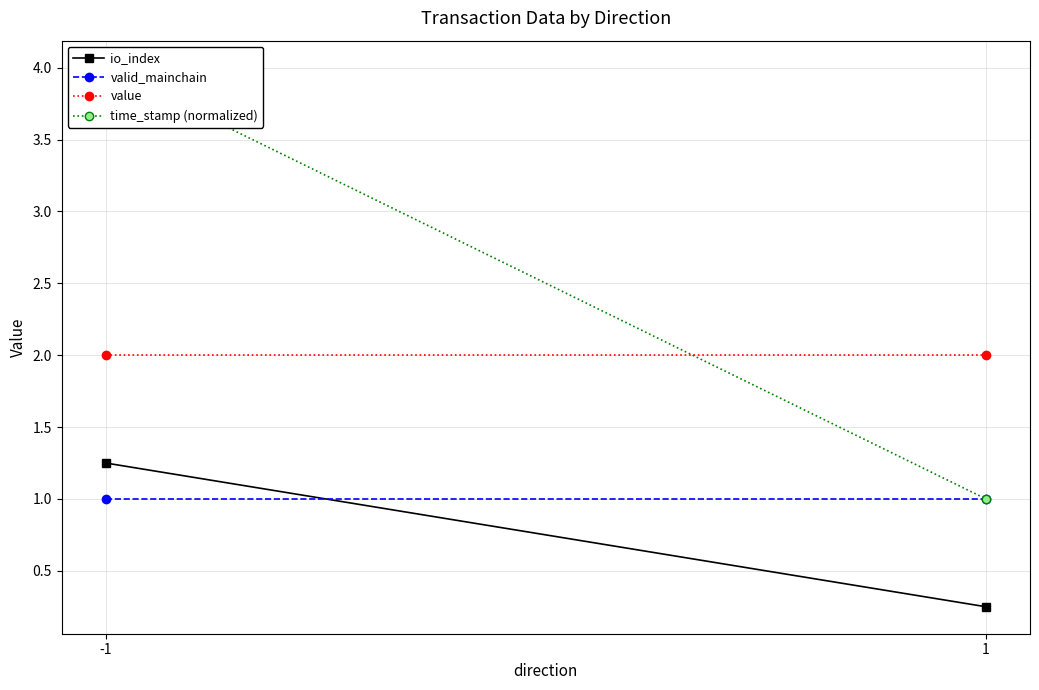

What are all the series names shown in the legend?

io_index, valid_mainchain, value, time_stamp (normalized)